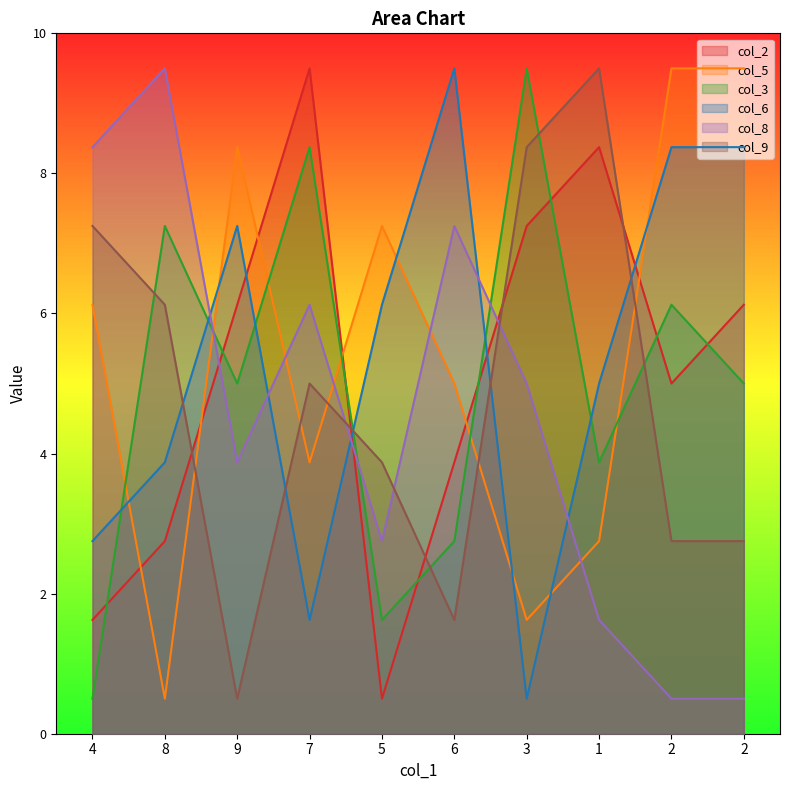

List the series in order of their peak value, highest first.

col_2, col_5, col_3, col_6, col_8, col_9